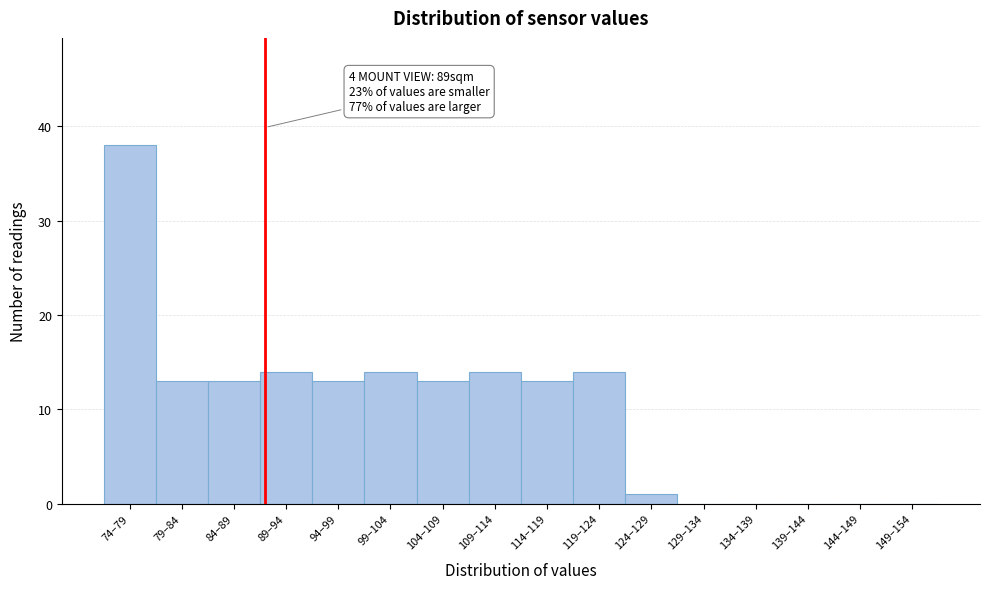

Reading left to right, transcribe all the data shown in this chart.

74–79=38	79–84=13	84–89=13	89–94=14	94–99=13	99–104=14	104–109=13	109–114=14	114–119=13	119–124=14	124–129=1	129–134=0	134–139=0	139–144=0	144–149=0	149–154=0